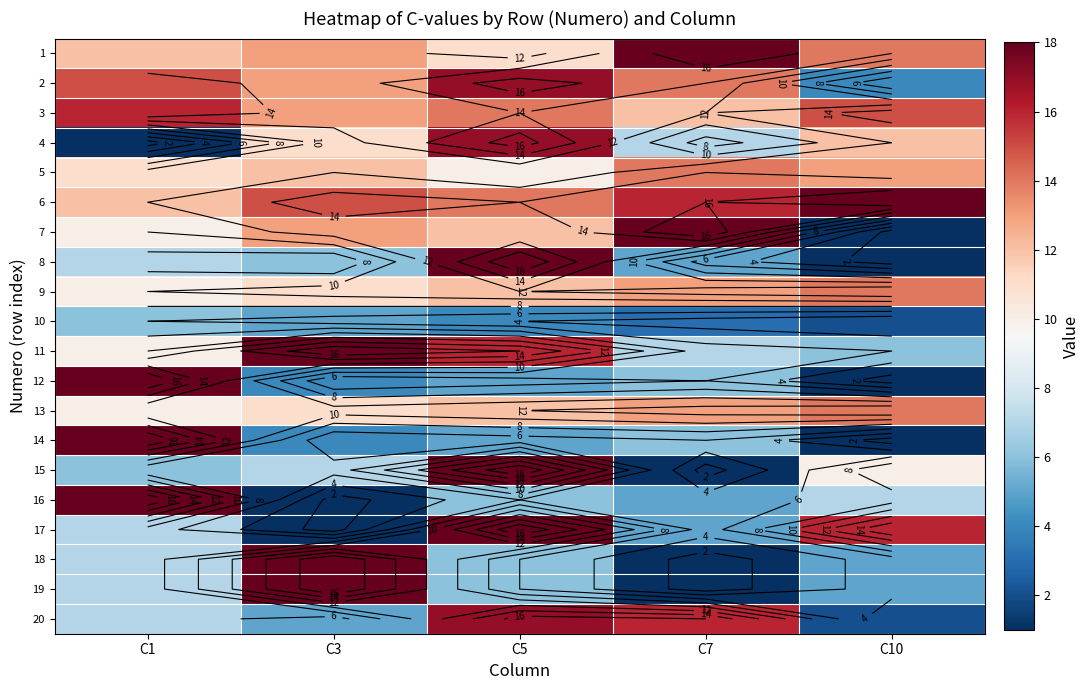

What is the difference between the highest and lowest values at C1?

17